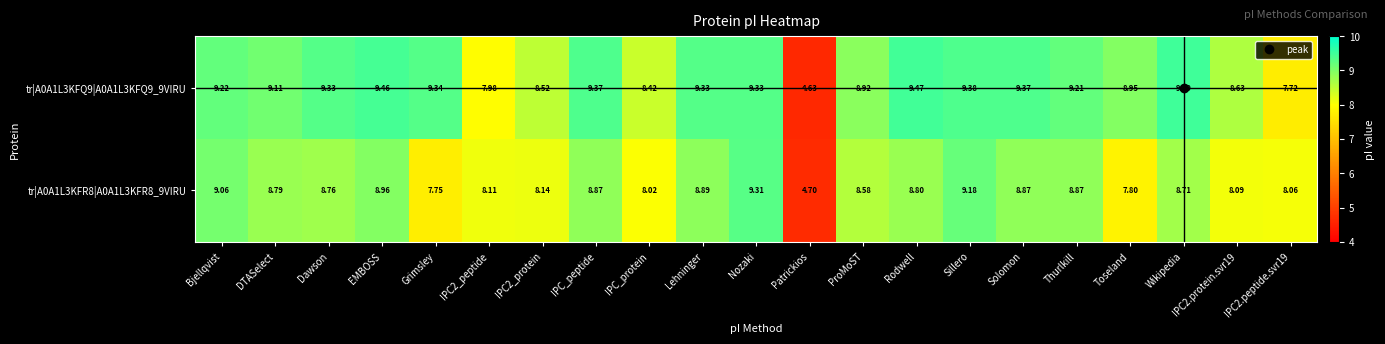

Which label corresponds to the largest value in the chart?

Wikipedia